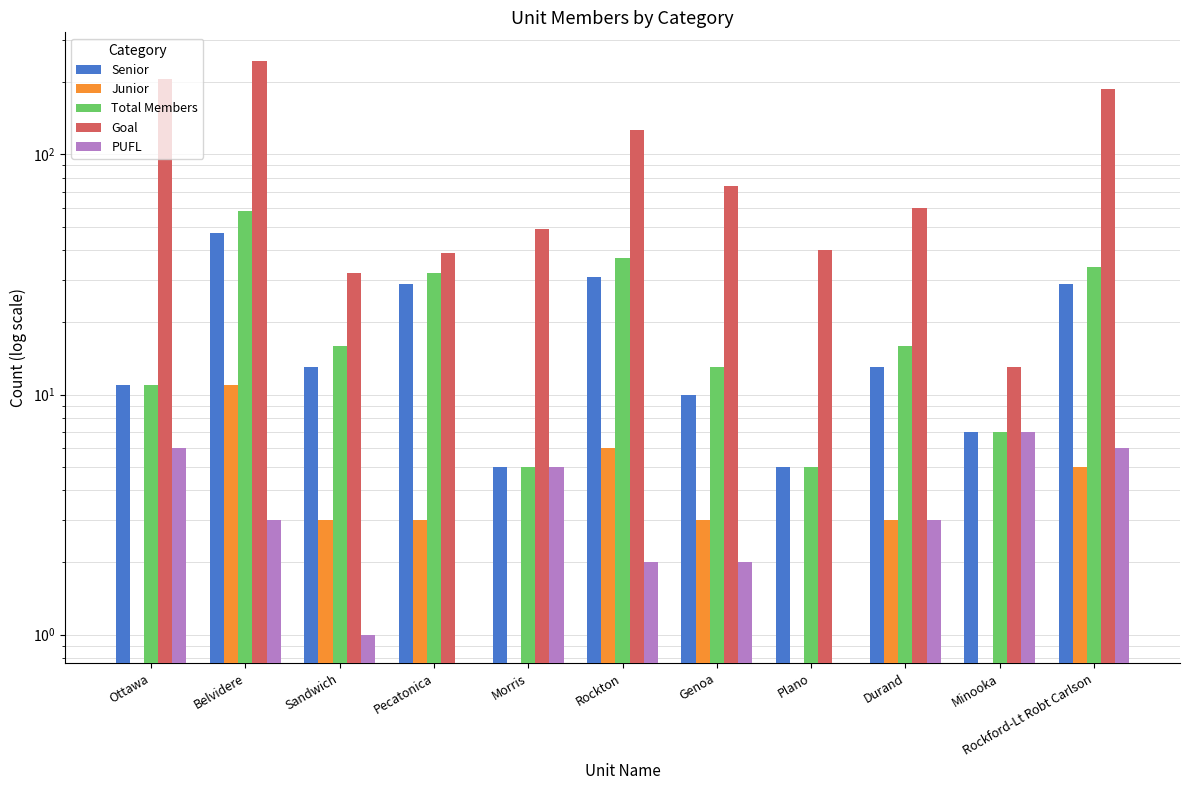

What is the difference between the Junior values at Plano and Genoa?

3